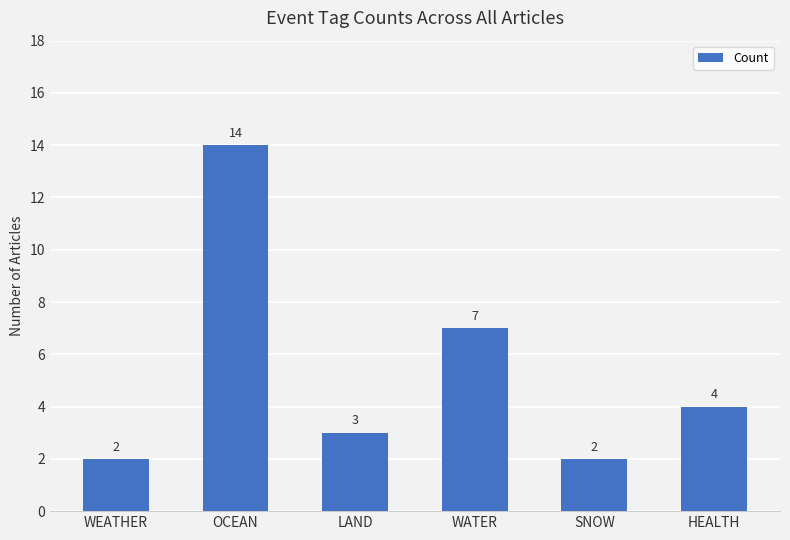

Are the bars horizontal?

No